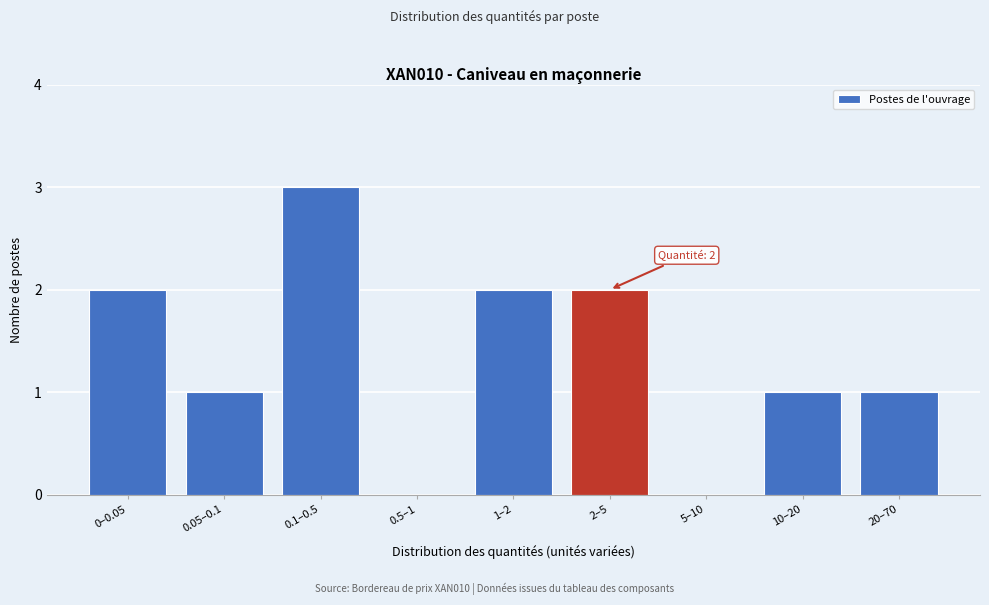

Reading left to right, extract all data points from this chart.

0–0.05=2	0.05–0.1=1	0.1–0.5=3	0.5–1=0	1–2=2	2–5=2	5–10=0	10–20=1	20–70=1